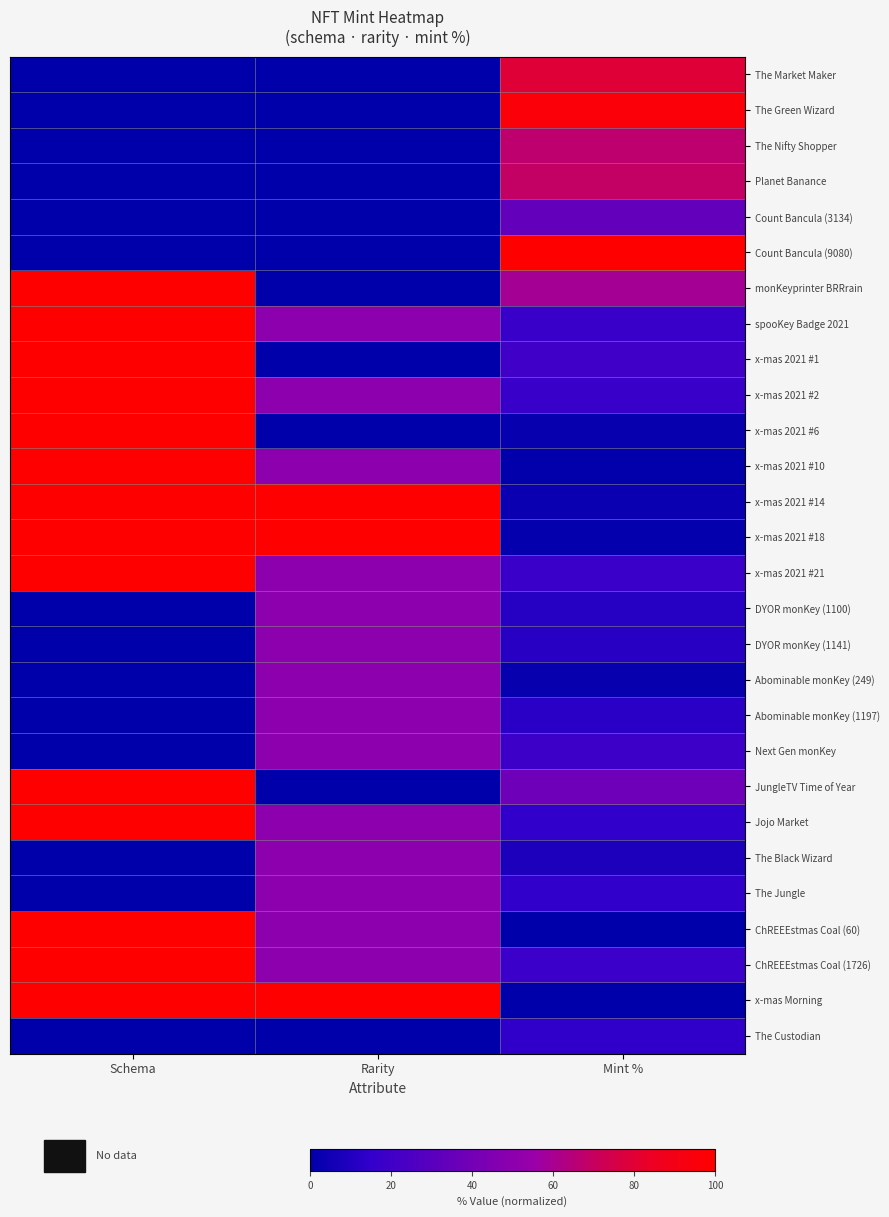

Reading right to left, extract all data points from this chart.

The Market Maker: Mint %=79.5	Rarity=0.0	Schema=0.0
The Green Wizard: Mint %=96.1	Rarity=0.0	Schema=0.0
The Nifty Shopper: Mint %=66.8	Rarity=0.0	Schema=0.0
Planet Banance: Mint %=69.1	Rarity=0.0	Schema=0.0
Count Bancula (3134): Mint %=34.1	Rarity=0.0	Schema=0.0
Count Bancula (9080): Mint %=100.0	Rarity=0.0	Schema=0.0
monKeyprinter BRRrain: Mint %=59.1	Rarity=0.0	Schema=100.0
spooKey Badge 2021: Mint %=17.7	Rarity=50.0	Schema=100.0
x-mas 2021 #1: Mint %=21.1	Rarity=0.0	Schema=100.0
x-mas 2021 #2: Mint %=17.9	Rarity=50.0	Schema=100.0
x-mas 2021 #6: Mint %=2.2	Rarity=0.0	Schema=100.0
x-mas 2021 #10: Mint %=0.8	Rarity=50.0	Schema=100.0
x-mas 2021 #14: Mint %=3.3	Rarity=100.0	Schema=100.0
x-mas 2021 #18: Mint %=1.6	Rarity=100.0	Schema=100.0
x-mas 2021 #21: Mint %=18.0	Rarity=50.0	Schema=100.0
DYOR monKey (1100): Mint %=11.5	Rarity=50.0	Schema=0.0
DYOR monKey (1141): Mint %=12.0	Rarity=50.0	Schema=0.0
Abominable monKey (249): Mint %=2.1	Rarity=50.0	Schema=0.0
Abominable monKey (1197): Mint %=12.6	Rarity=50.0	Schema=0.0
Next Gen monKey: Mint %=19.4	Rarity=50.0	Schema=0.0
JungleTV Time of Year: Mint %=38.0	Rarity=0.0	Schema=100.0
Jojo Market: Mint %=14.7	Rarity=50.0	Schema=100.0
The Black Wizard: Mint %=8.5	Rarity=50.0	Schema=0.0
The Jungle: Mint %=14.8	Rarity=50.0	Schema=0.0
ChREEEstmas Coal (60): Mint %=0.0	Rarity=50.0	Schema=100.0
ChREEEstmas Coal (1726): Mint %=18.5	Rarity=50.0	Schema=100.0
x-mas Morning: Mint %=0.3	Rarity=100.0	Schema=100.0
The Custodian: Mint %=14.1	Rarity=0.0	Schema=0.0